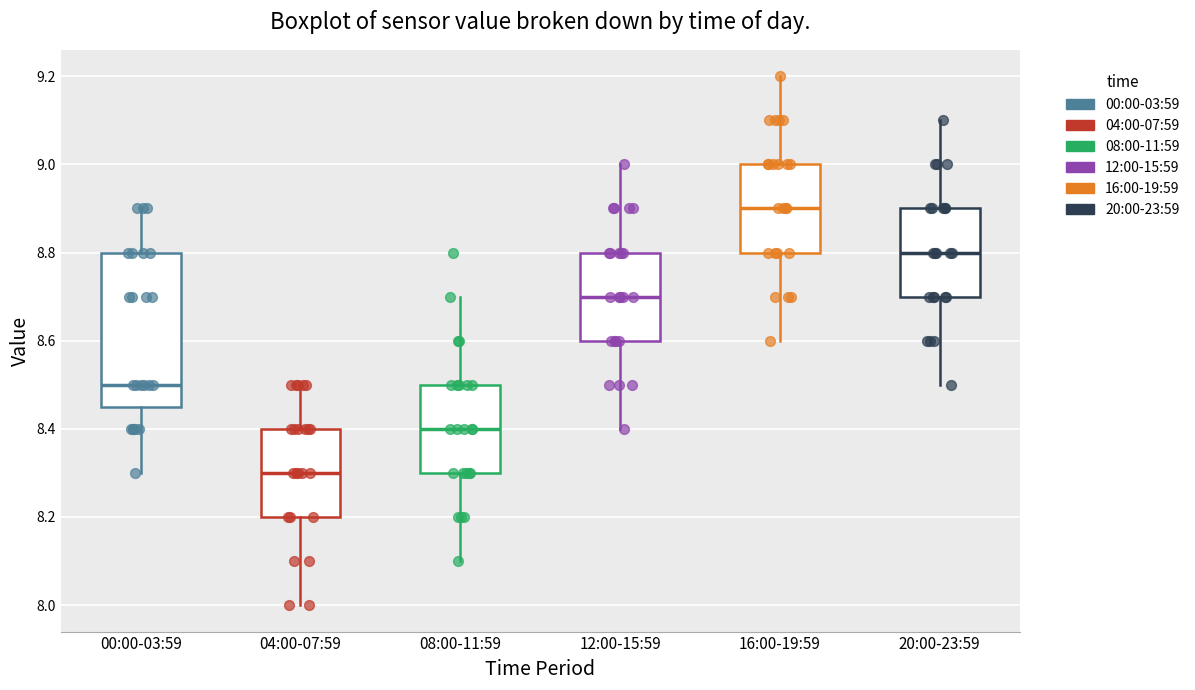

Which box is the tallest, from its lower edge to its upper edge?

00:00-03:59